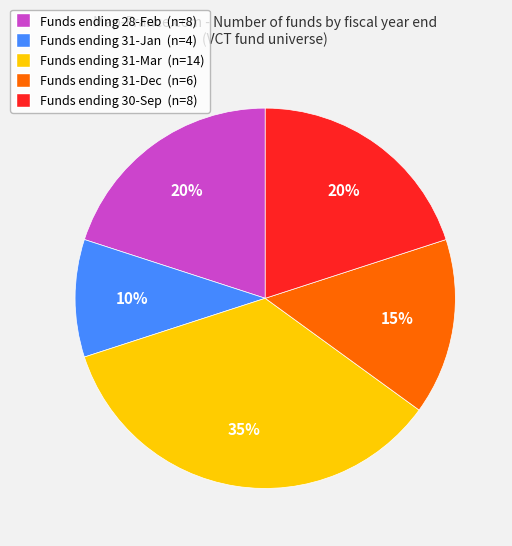

Approximately how many times larger is the value at Funds ending 30-Sep (n=8) compared to Funds ending 31-Jan (n=4)?

2.0